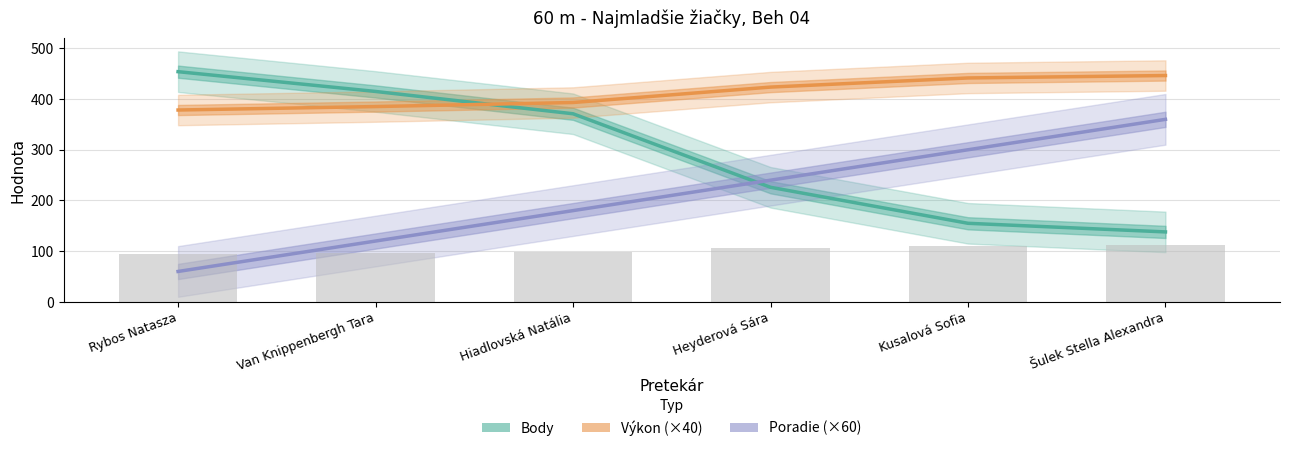

What position from the left is Šulek Stella Alexandra?

6